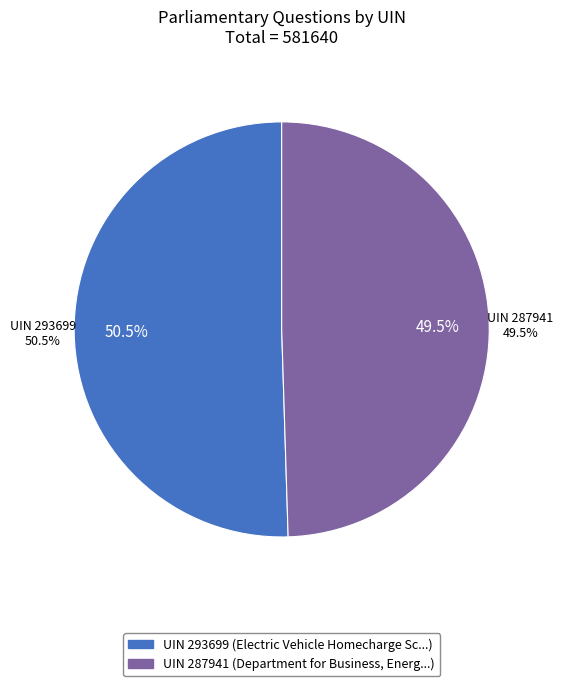

Is it true that 287941 is 50% of the pie?

True